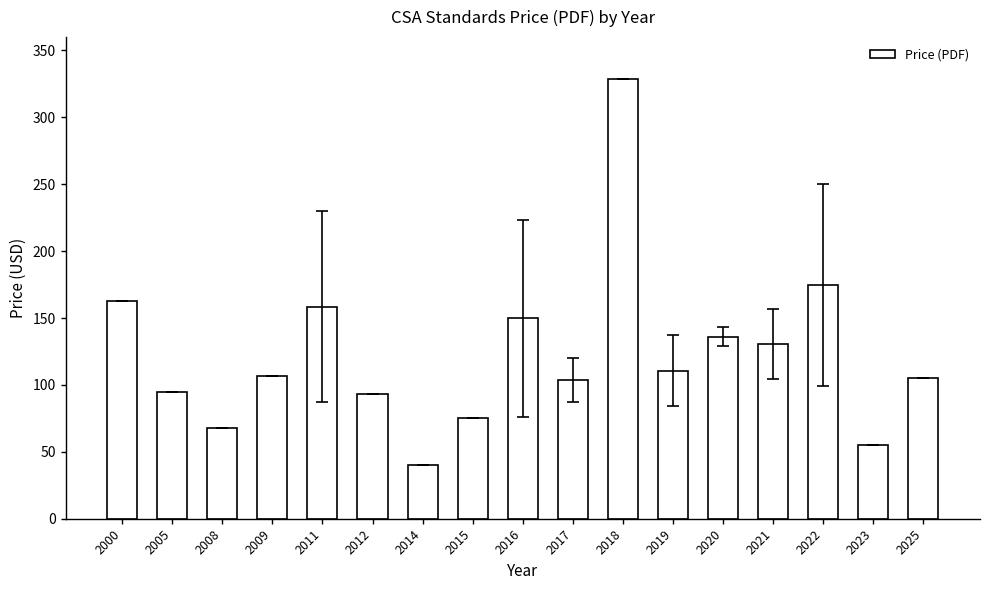

At which category does the chart reach its minimum across all series?

2014